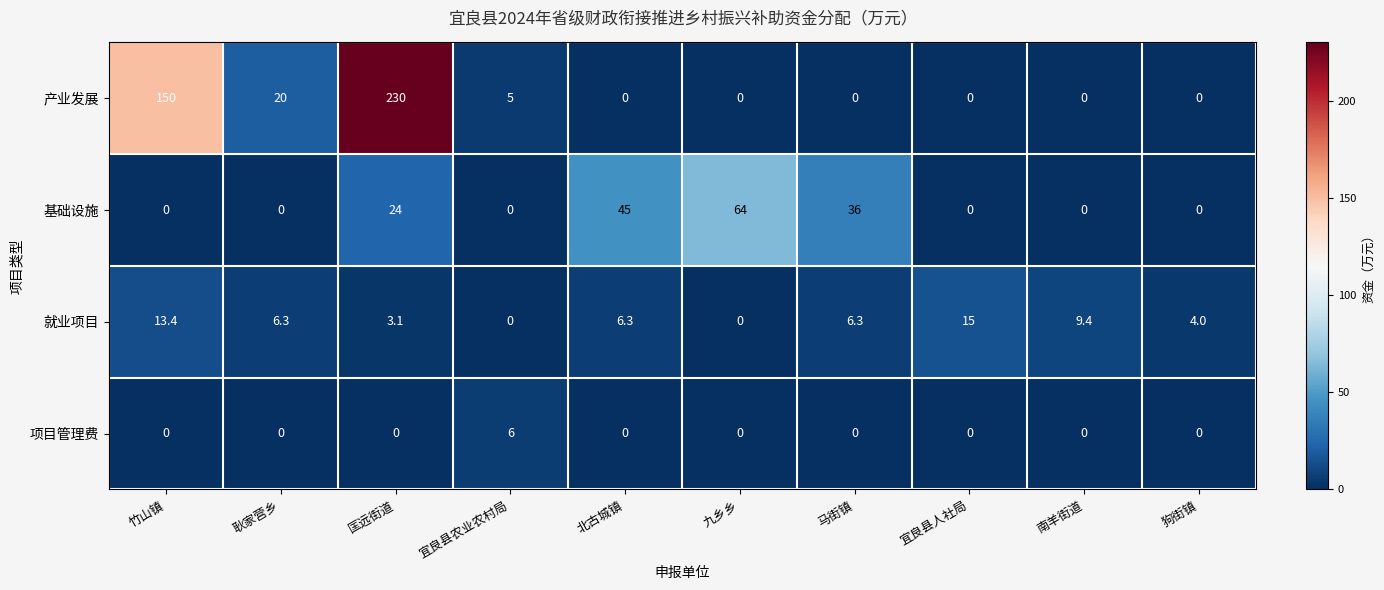

True or false: 就业项目 has a value of 4.0 at 耿家营乡.

False